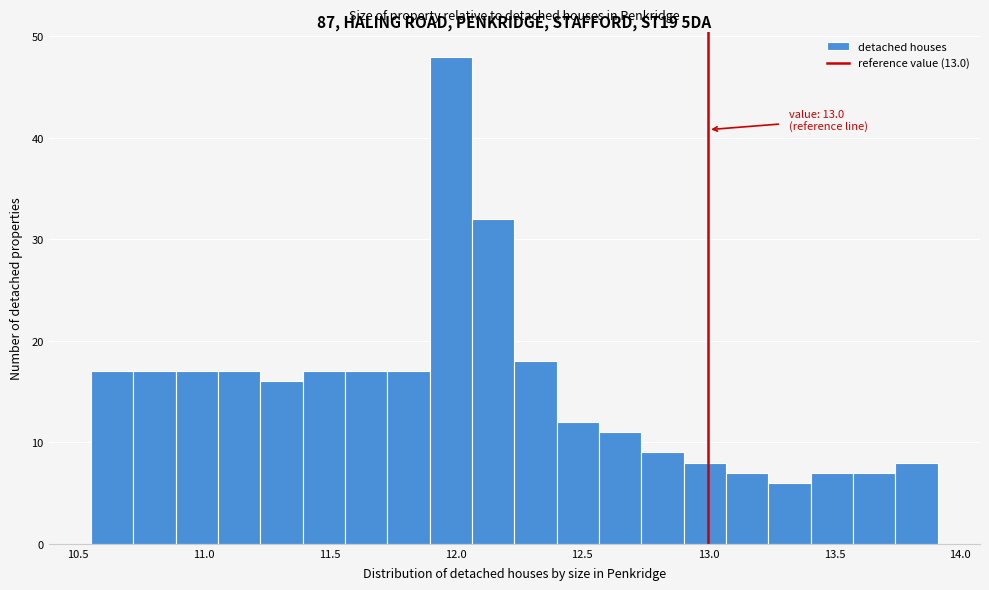

Around what value on the x-axis is the tallest bar? Give the approximate position of its centre, as read against the axis.

12.00